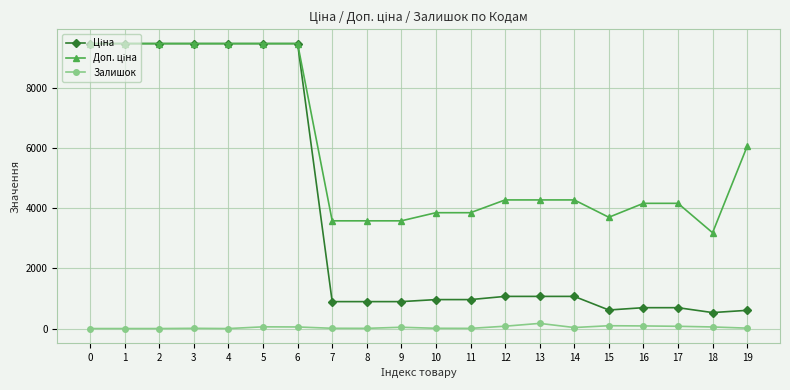

True or false: Залишок has more than 2 interior local peaks.

True